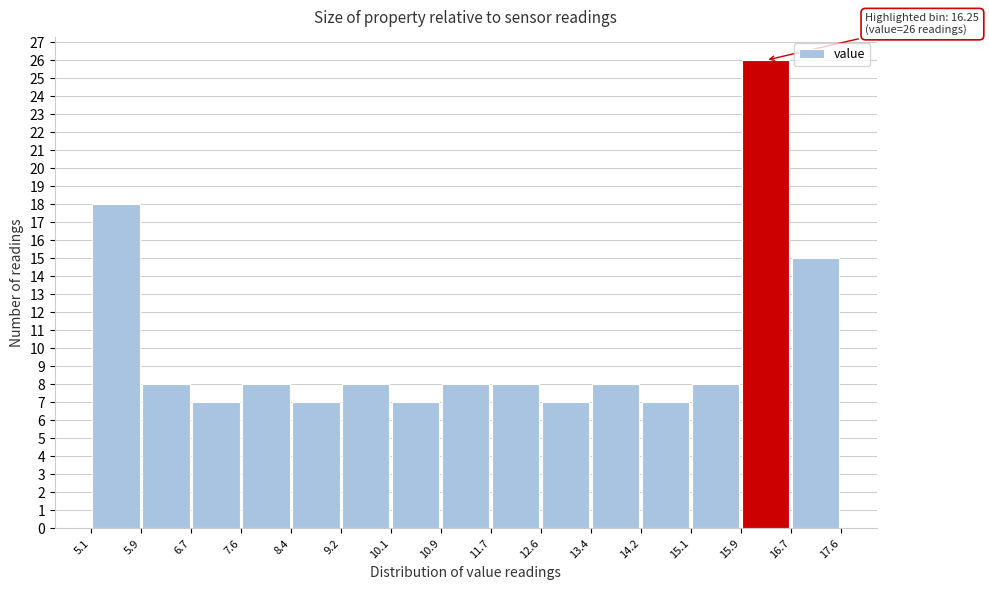

Over which range of the x-axis is the bar tallest?

15.9 to 16.7